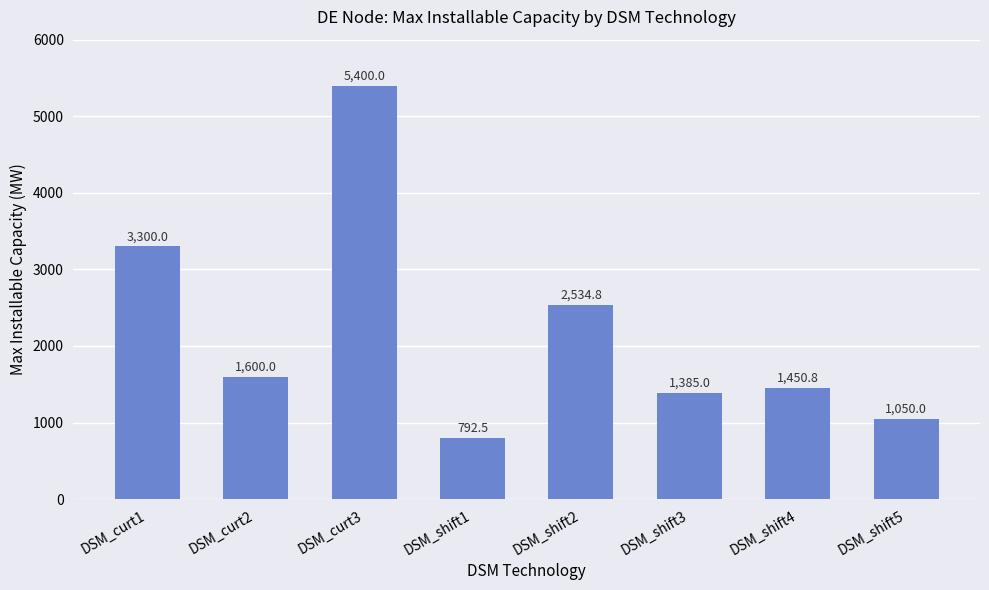

True or false: the data shows 734.6 at DSM_curt2.

False